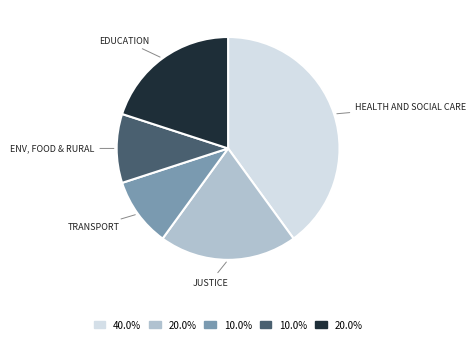

Count the number of slices in the pie.

5